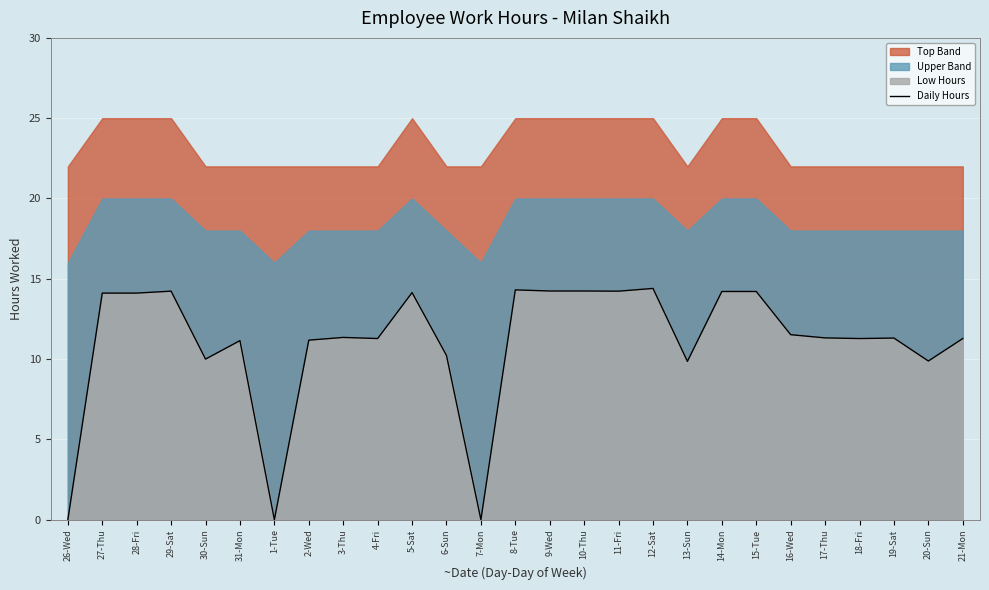

How many data points are less than 11?

7